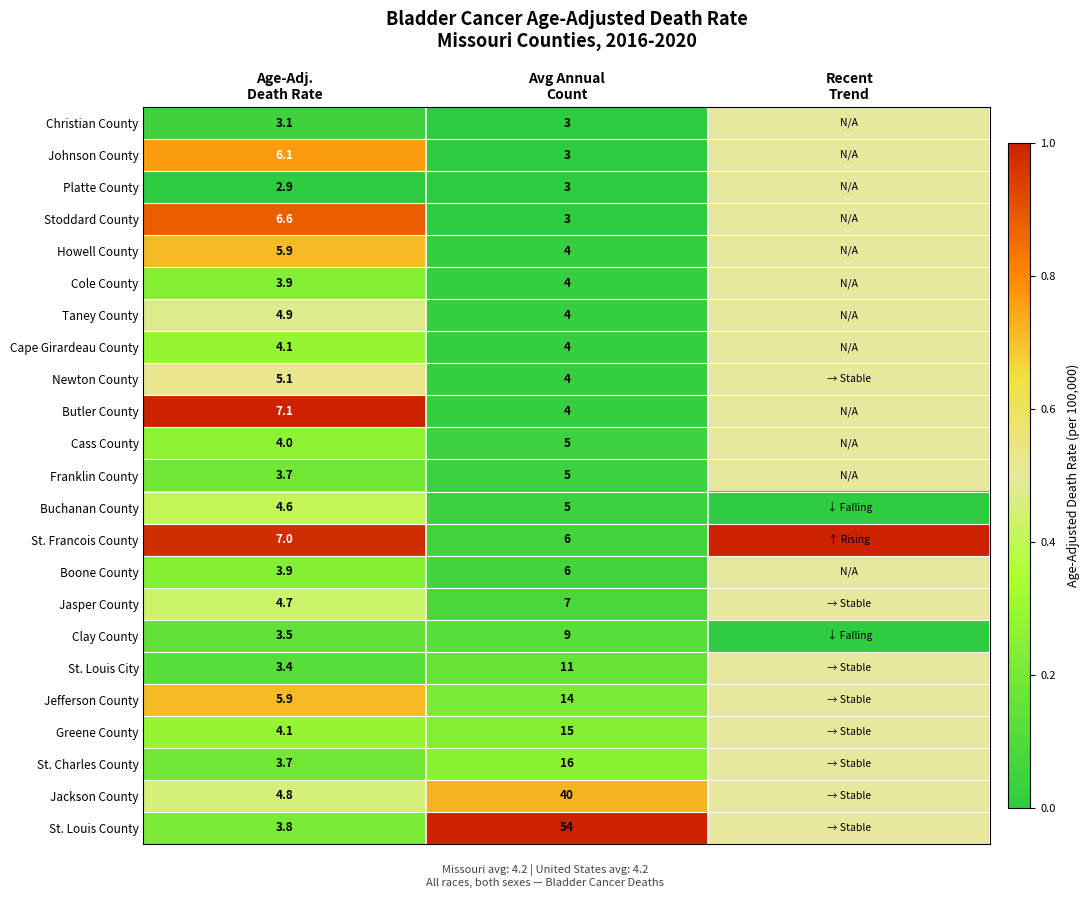

Where is Cass County nearest to the value 0?

Avg Annual Count